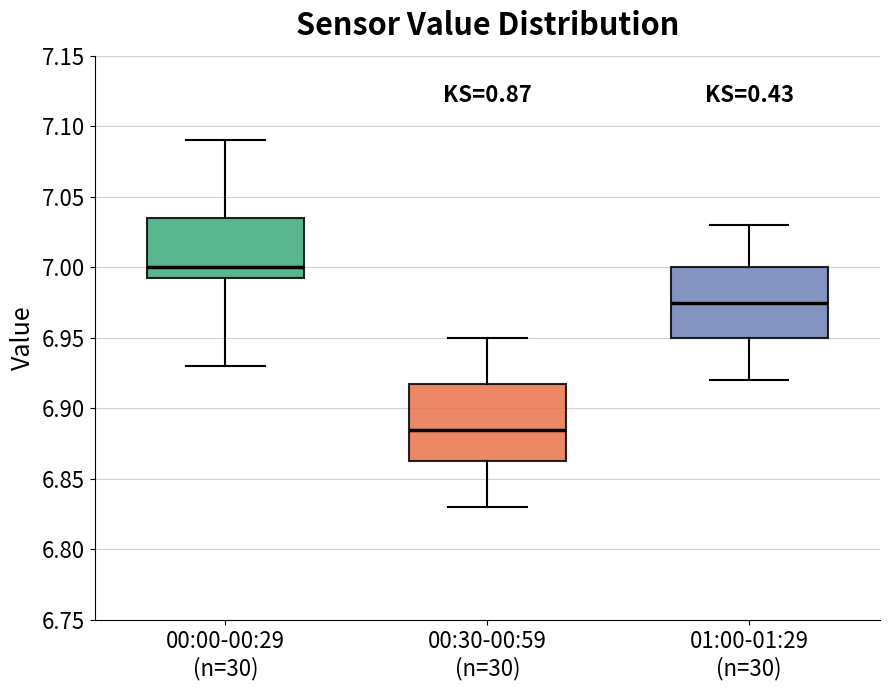

Reading left to right, transcribe this box plot: for each box, give where its median line is, the range the box spans, and where its two whiskers end, as read against the y-axis. The values are not printed on the chart, so give them approximately, as read against the axis.

00:00-00:29 (n=30): median 7.000, box 6.995 to 7.035, whiskers 6.930 to 7.090
00:30-00:59 (n=30): median 6.885, box 6.865 to 6.920, whiskers 6.830 to 6.950
01:00-01:29 (n=30): median 6.975, box 6.950 to 7.000, whiskers 6.920 to 7.030